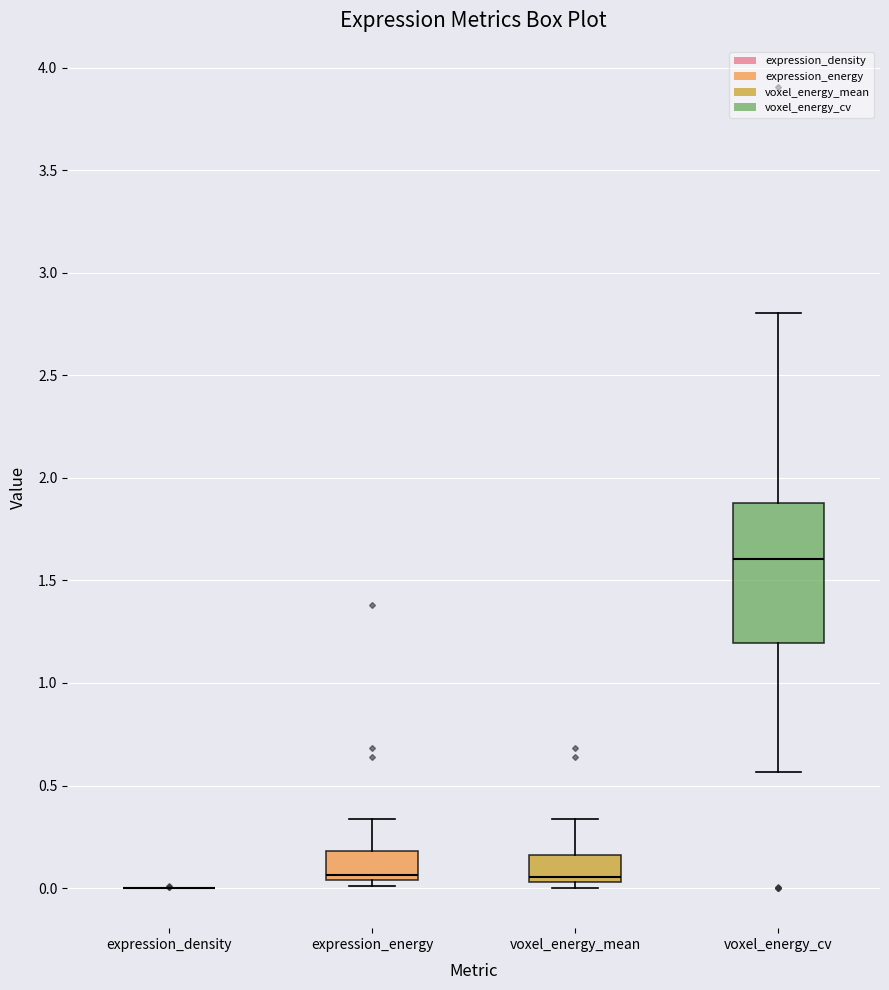

Comparing the boxes themselves (not the whiskers), which one is the tallest?

voxel_energy_cv